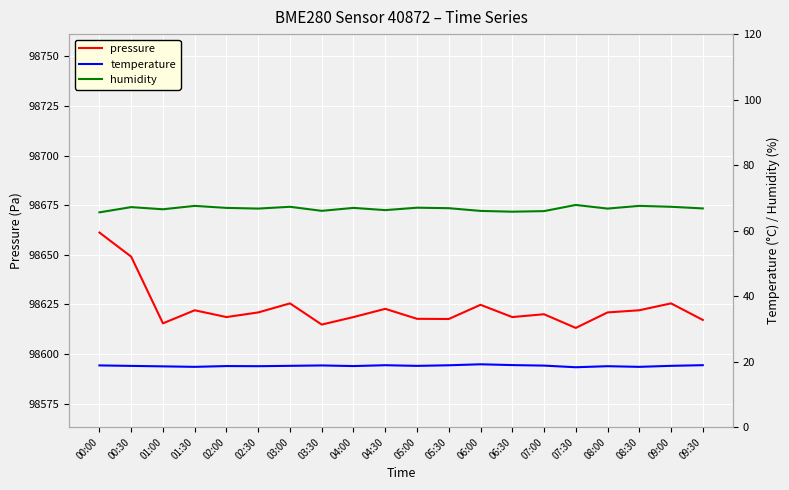

Which series changed the most between 02:00 and 04:00?

pressure